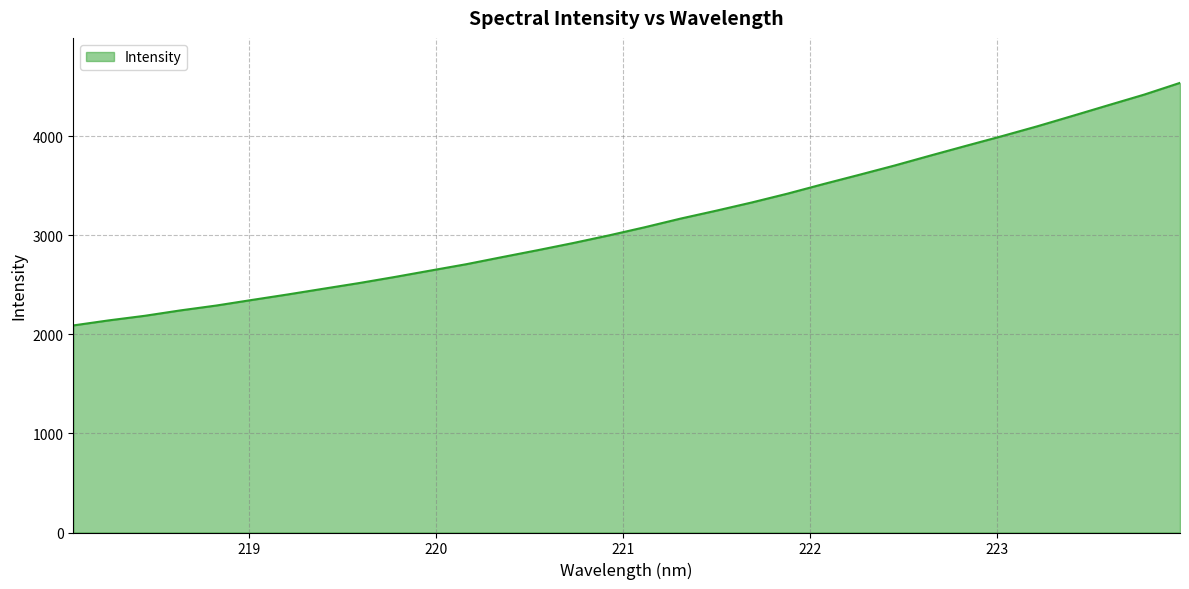

What is the smallest value displayed?

2091.4